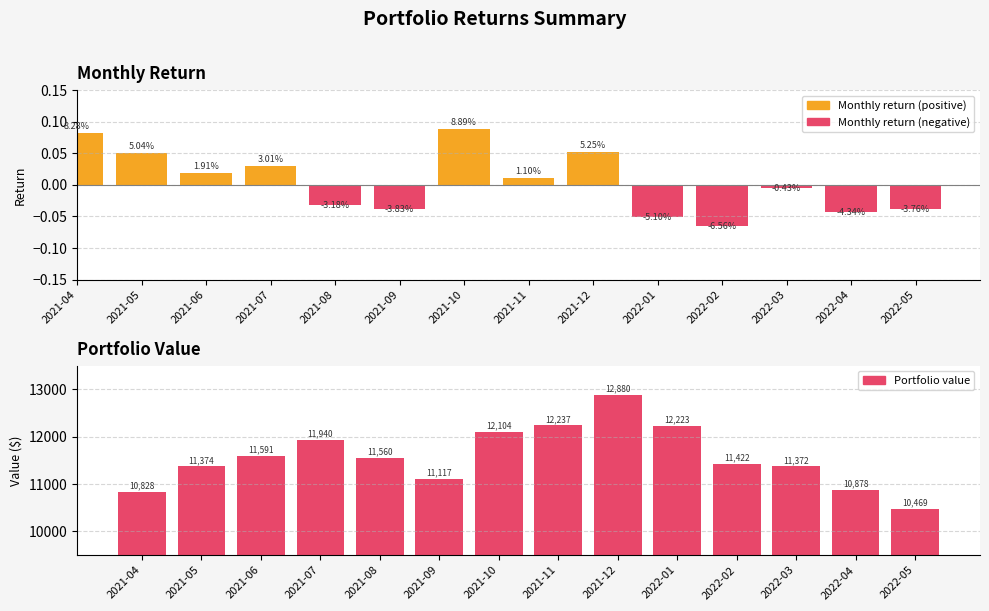

Reading left to right, what are all the values shown in this chart?

Monthly return: 0.1	0.1	0.0	0.0	-0.0	-0.0	0.1	0.0	0.1	-0.1	-0.1	-0.0	-0.0	-0.0
Portfolio value: 10827.8	11373.5	11591.3	11939.8	11559.7	11116.7	12104.5	12237.4	12879.5	12223.1	11421.7	11372.4	10878.4	10469.1